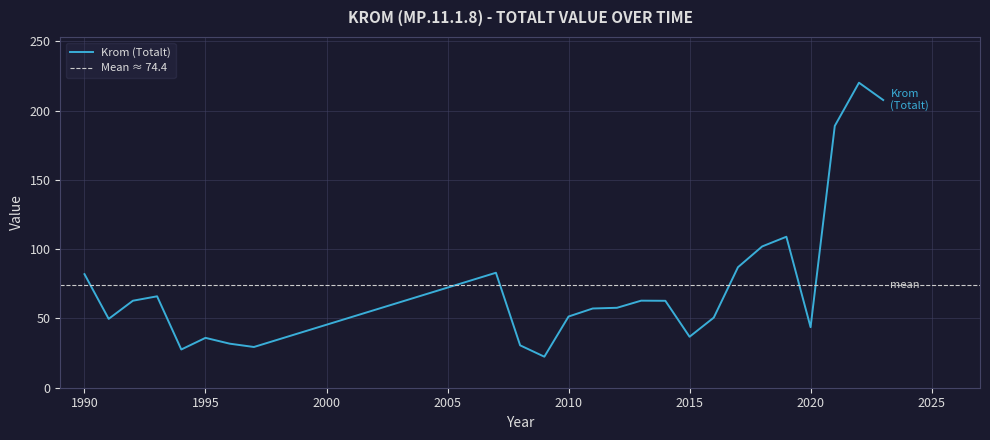

Rank the categories by value from highest to lowest.

2022, 2023, 2021, 2019, 2018, 2017, 2007, 1990, 1993, 2013, 1992, 2014, 2012, 2011, 2010, 2016, 1991, 2020, 2015, 1995, 1996, 2008, 1997, 1994, 2009